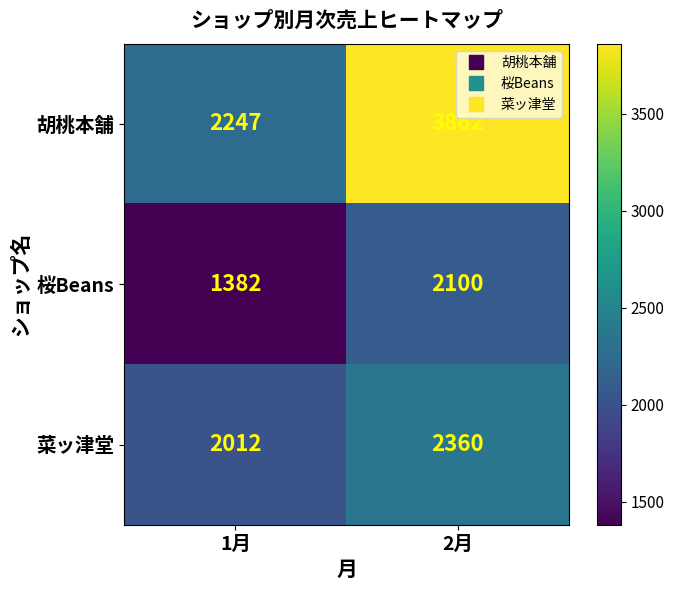

Which series has the largest total across all categories?

胡桃本舗